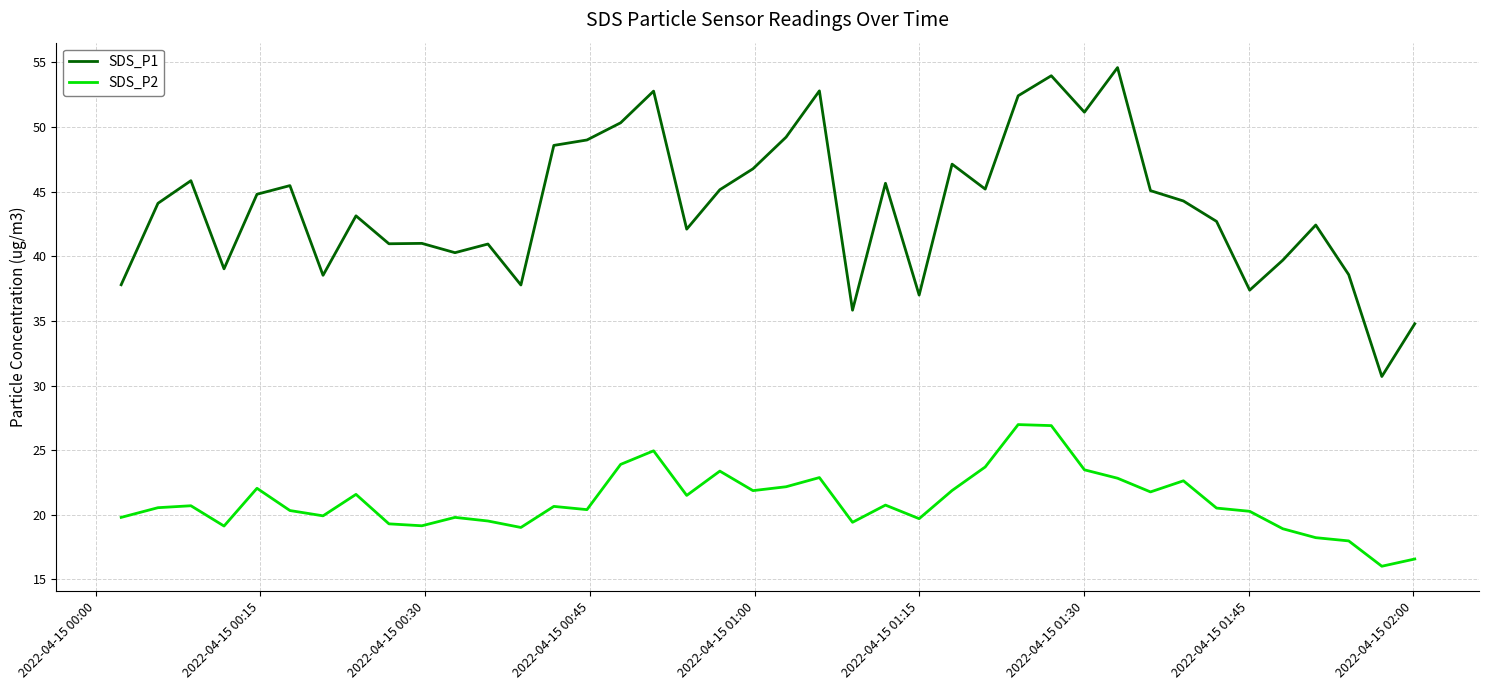

Rank the series by their maximum value, from highest to lowest.

SDS_P1, SDS_P2